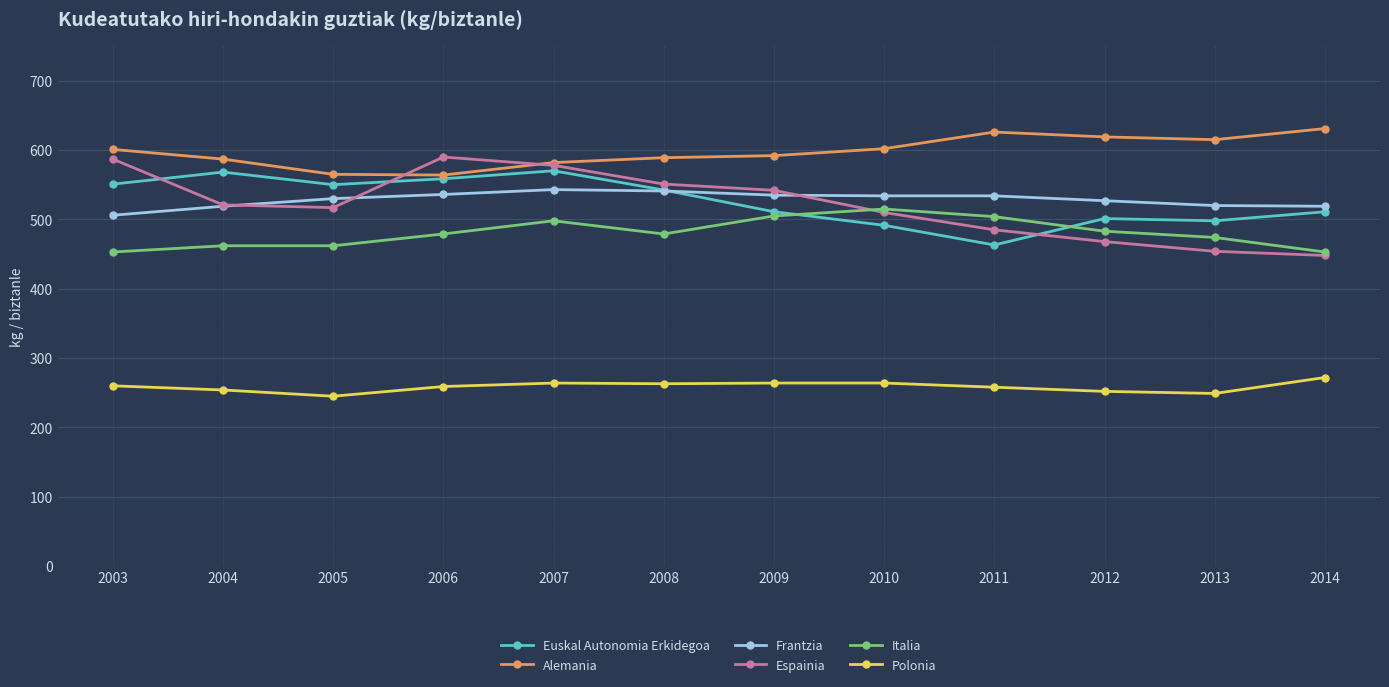

Is it true that Euskal Autonomia Erkidegoa equals 338.9 at 2012?

False